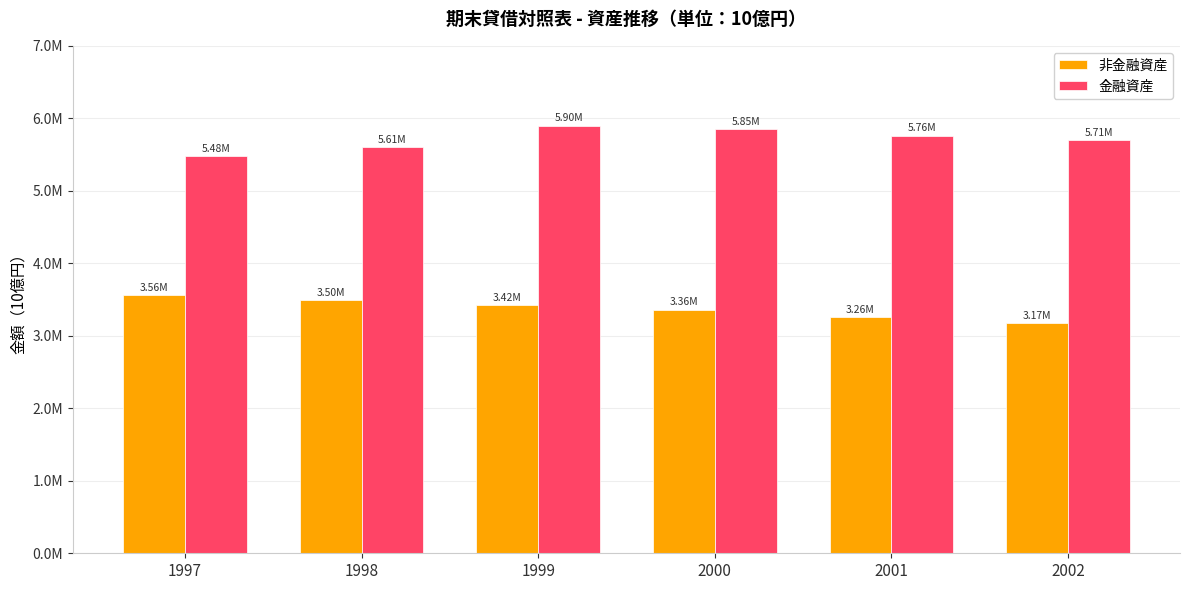

Are the bars grouped side by side (vs. stacked)?

Yes